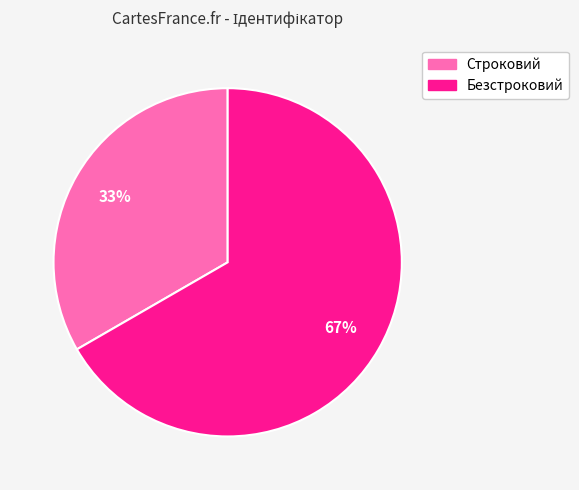

What percentage is the Строковий slice, to the nearest percent?

33%